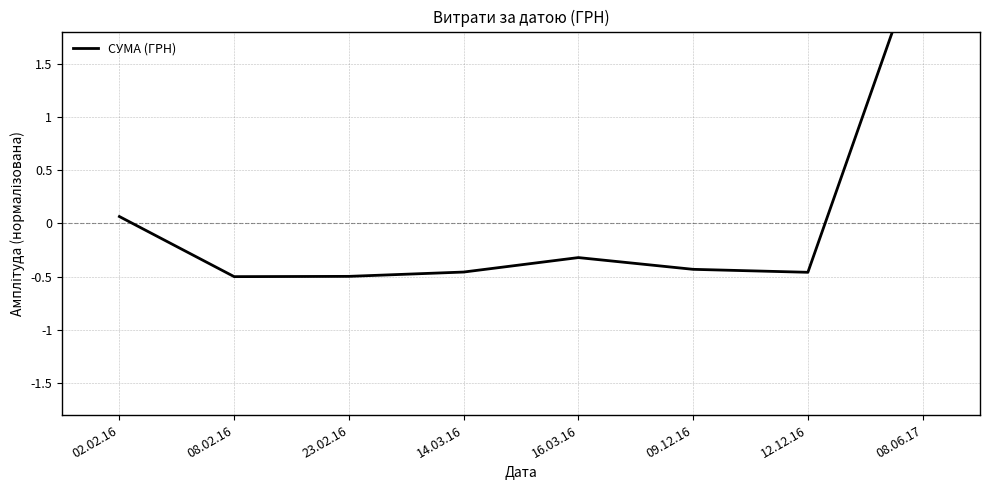

At which label does the data first exceed 0?

02.02.16